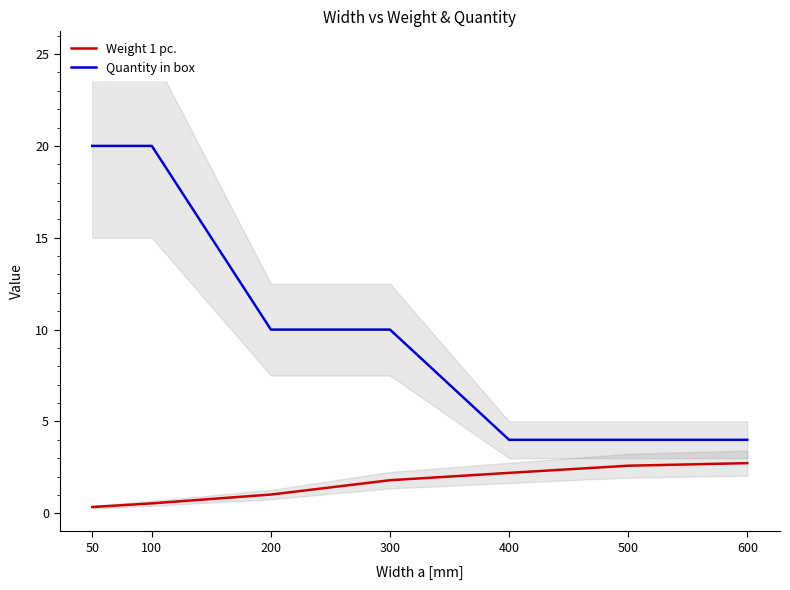

True or false: Weight 1 pc. and Quantity in box intersect in this chart.

False